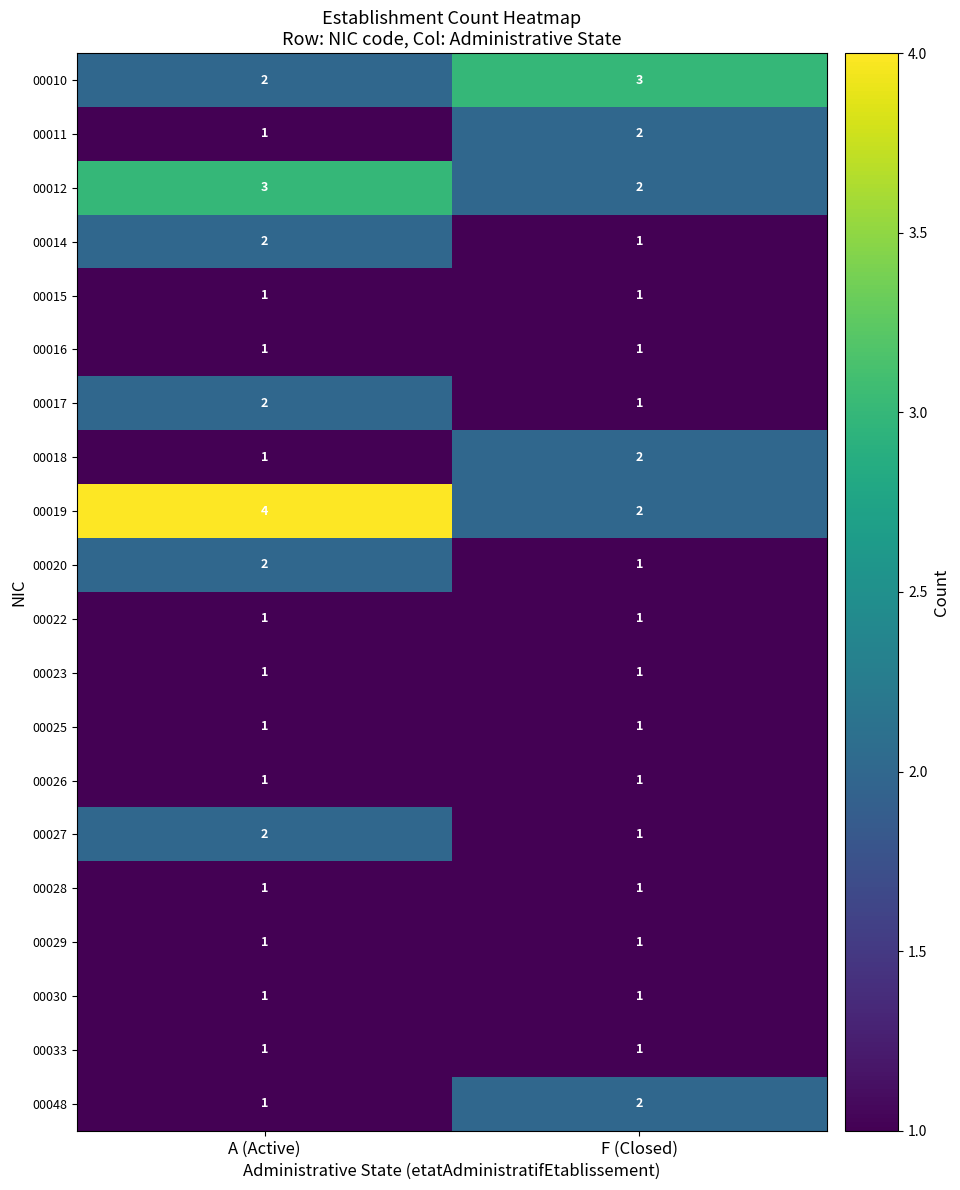

At how many categories does at least one series exceed 2?

2